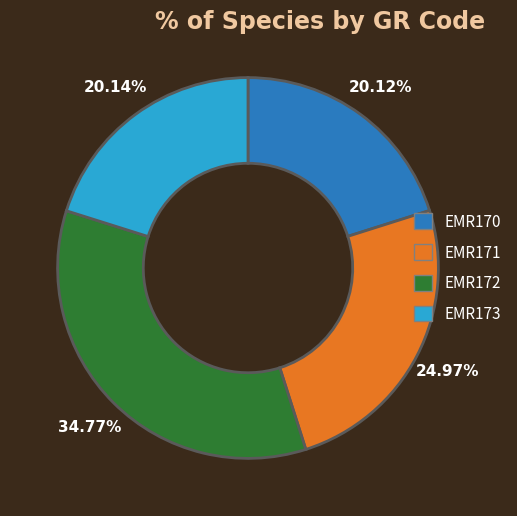

Is the sum of EMR170 and EMR171 greater than half?

No